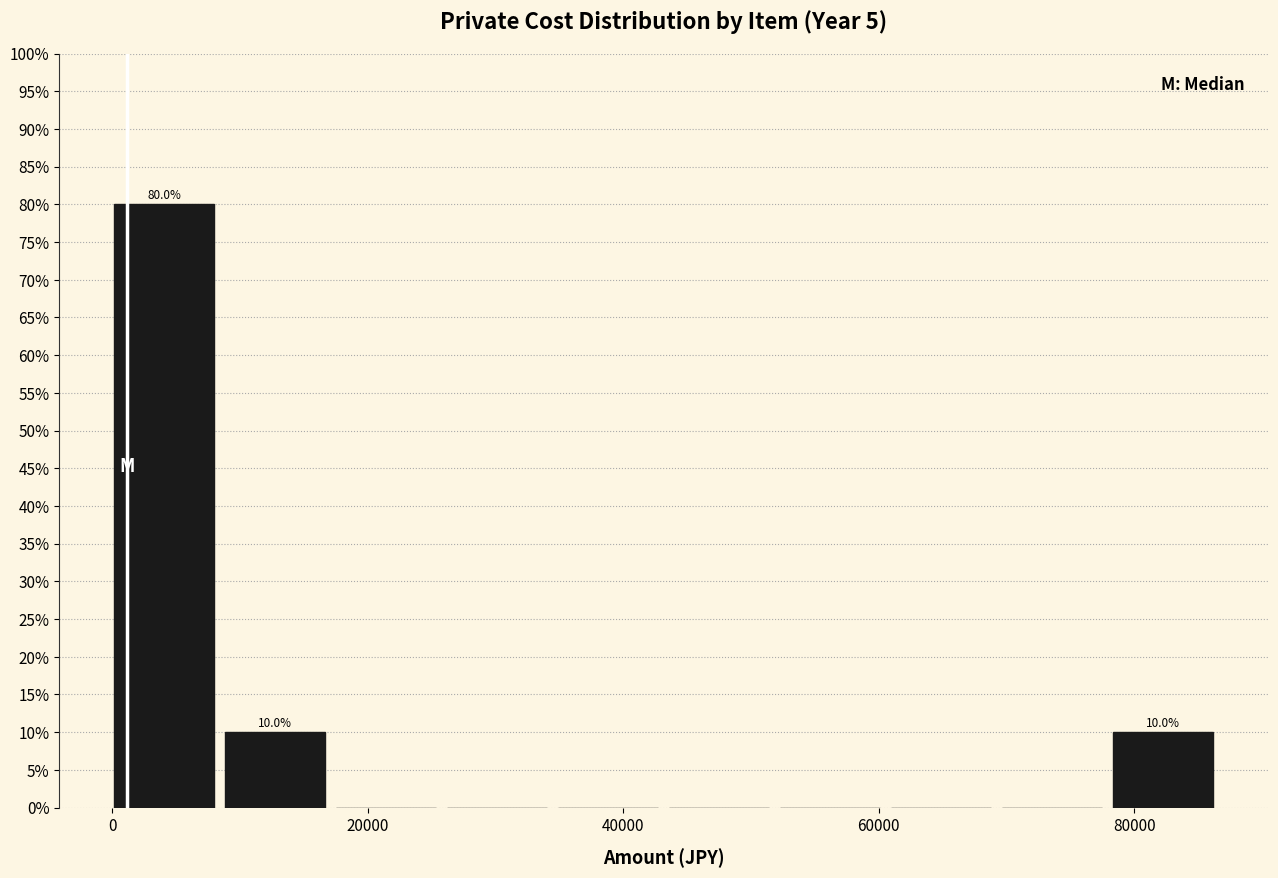

Which range on the x-axis has the tallest bar?

0 to 8000